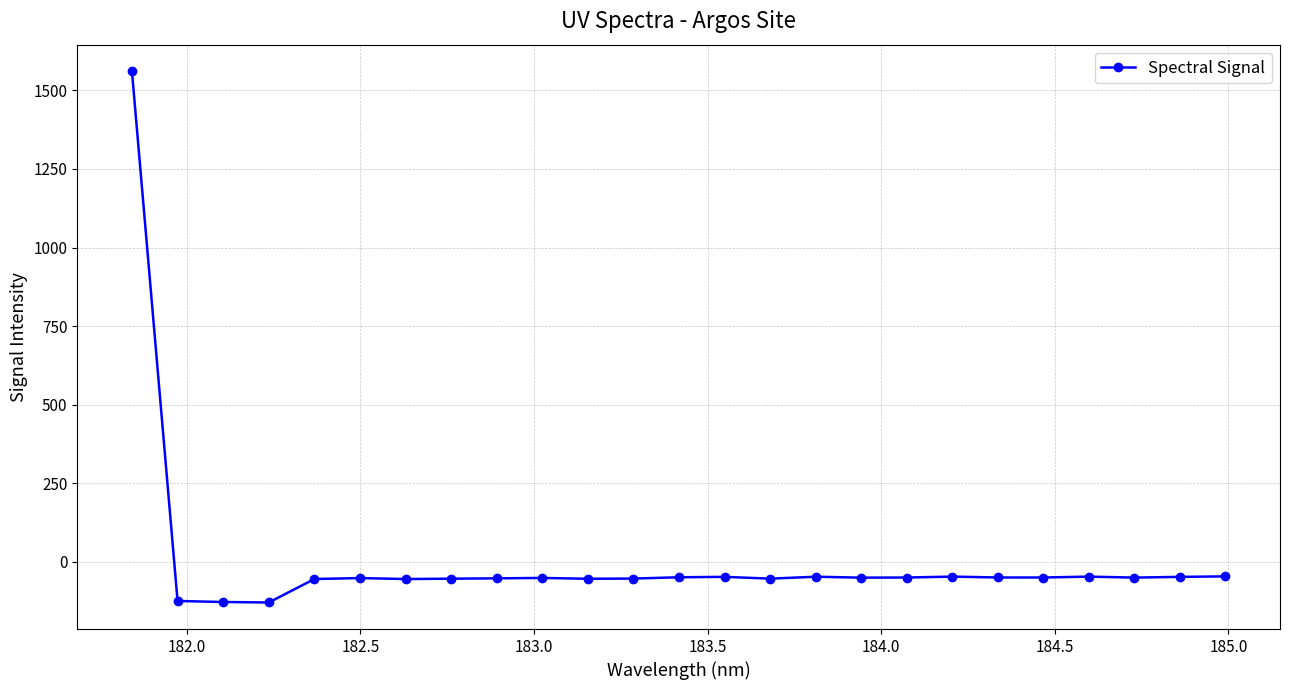

How many lines are shown in the chart?

1